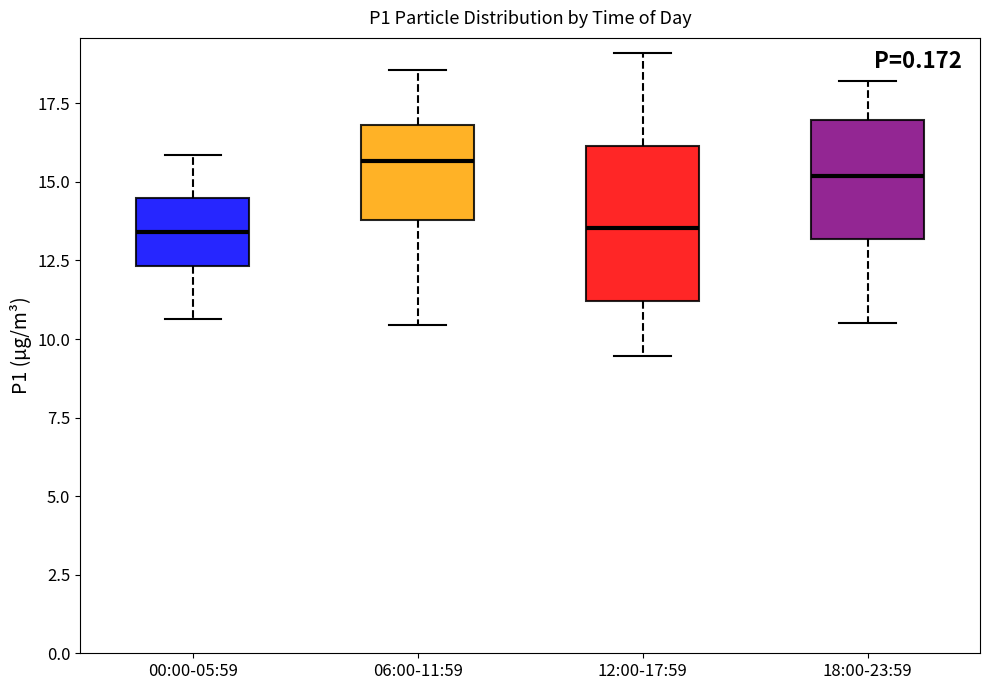

Where does the median line of the box for 18:00-23:59 sit on the y-axis? The values are not printed on the chart, so give them approximately, as read against the axis.

15.0